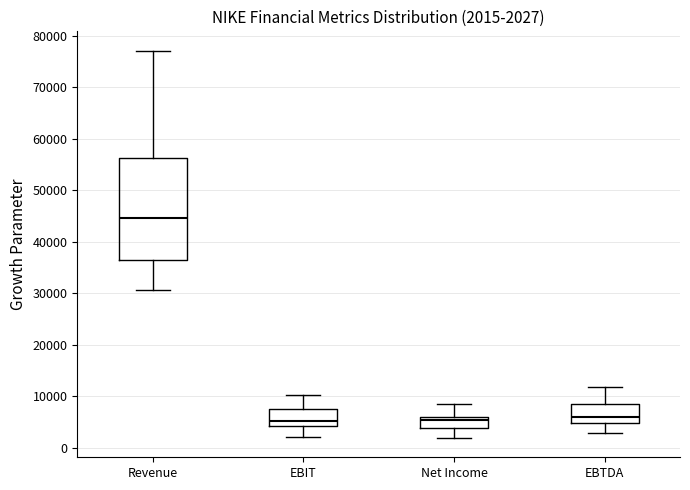

Which box is the tallest, from its lower edge to its upper edge?

Revenue